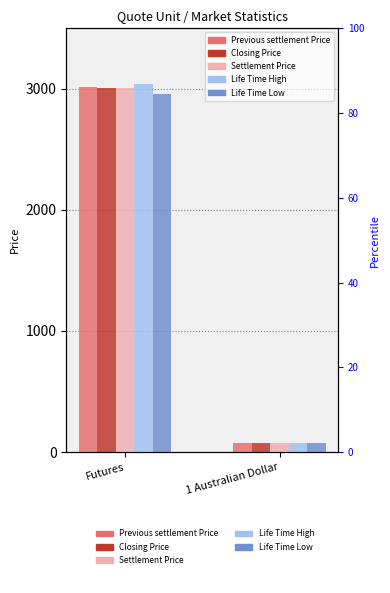

What position from the left is Futures?

1